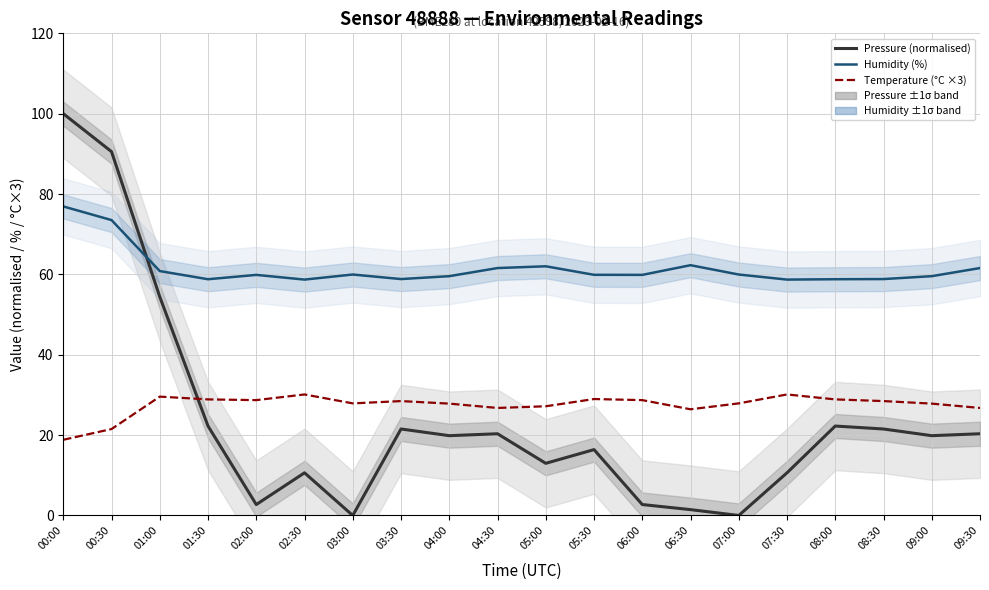

What is the sum of all Pressure (normalised) values?

470.4